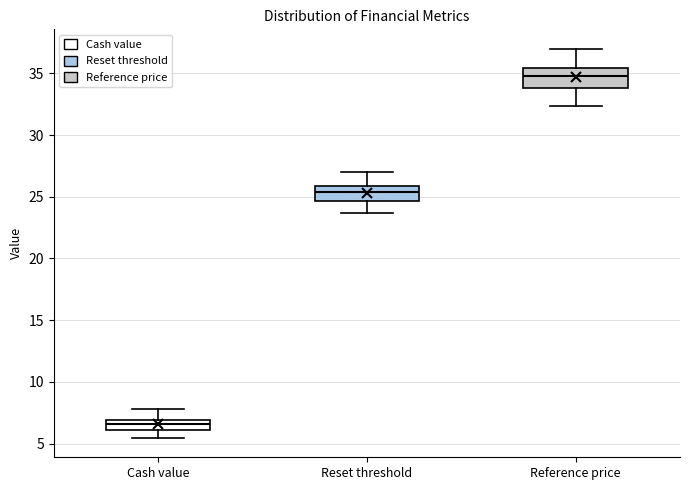

Reading left to right, transcribe this box plot: for each box, give where its median line is, the range the box spans, and where its two whiskers end, as read against the y-axis. The values are not printed on the chart, so give them approximately, as read against the axis.

Cash value: median 6.5, box 6.0 to 7.0, whiskers 5.5 to 8.0
Reset threshold: median 25.5, box 24.5 to 26.0, whiskers 23.5 to 27.0
Reference price: median 35.0, box 34.0 to 35.5, whiskers 32.5 to 37.0